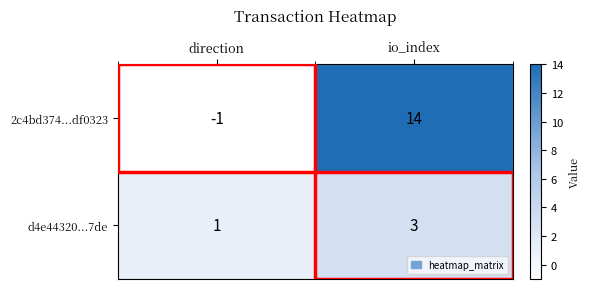

Which series has the largest range (max minus min)?

2c4bd374...df0323